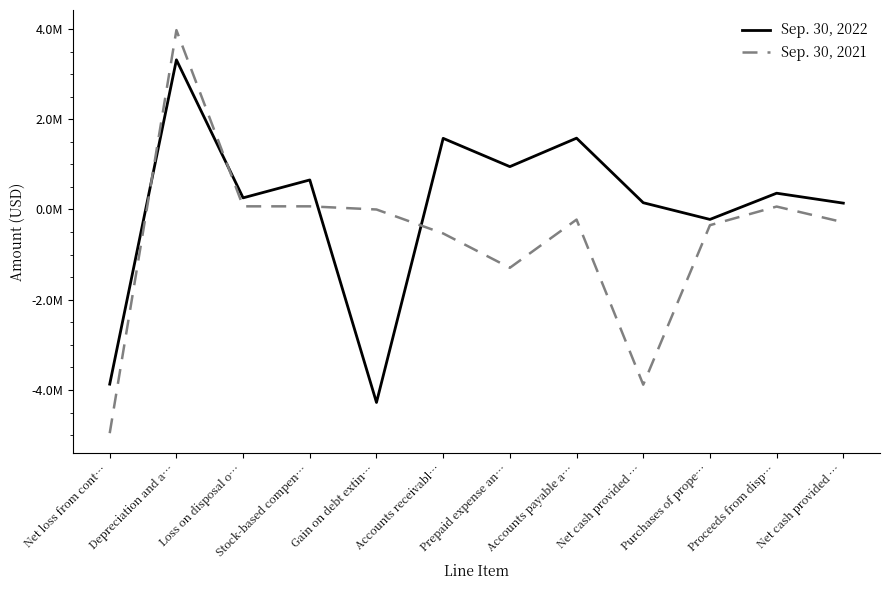

Does the chart have visible grid lines?

No